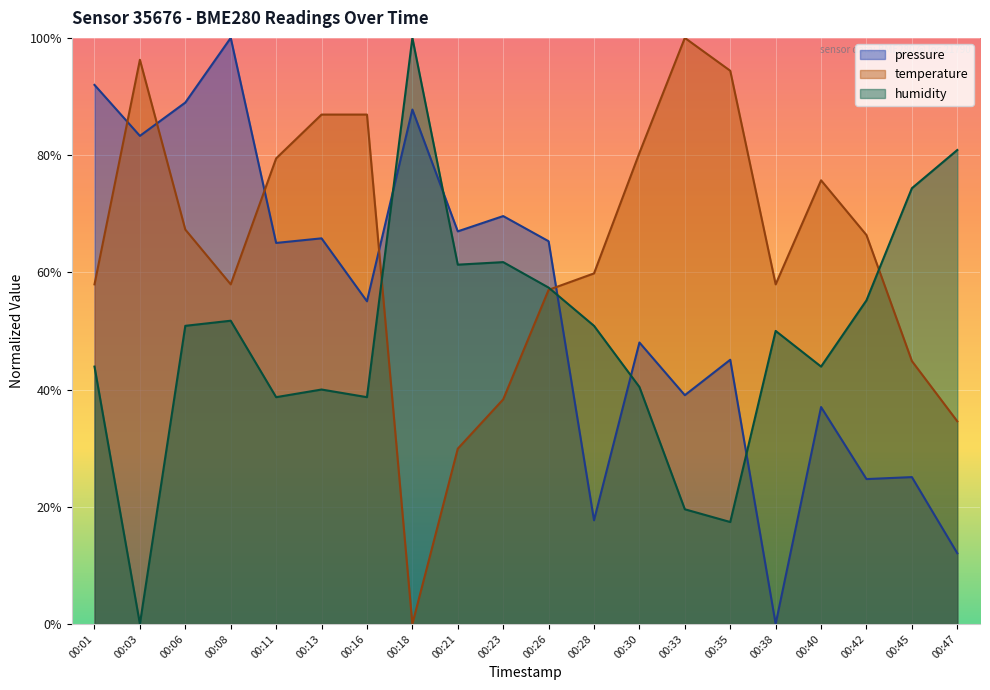

Where is humidity nearest to the value 50?

00:38